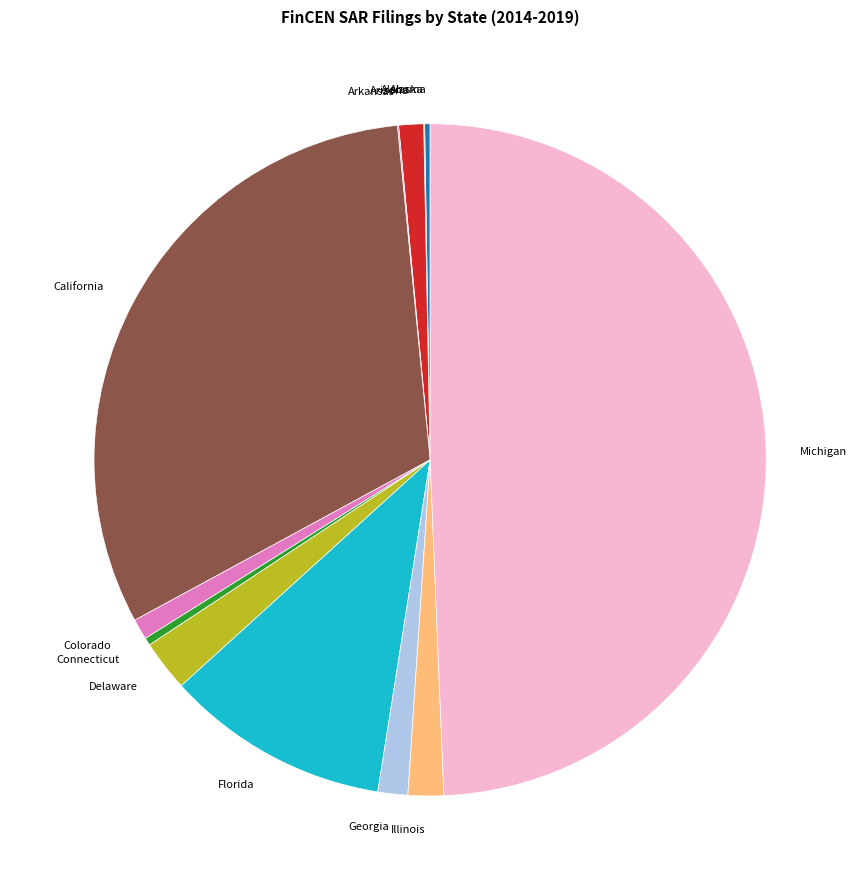

Which category has the biggest portion of the pie?

Michigan